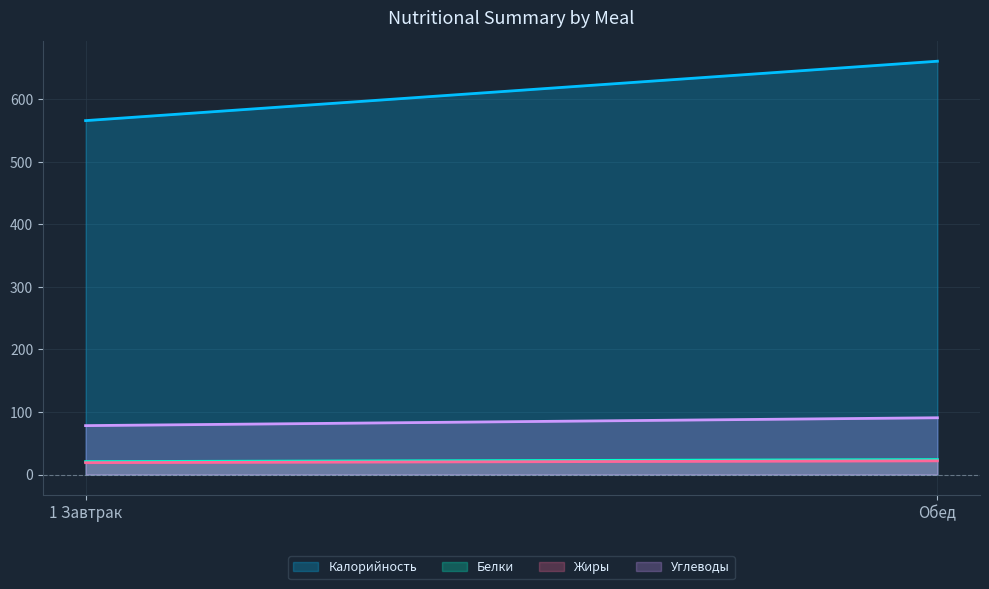

What is the total value across all series at Обед?

797.6